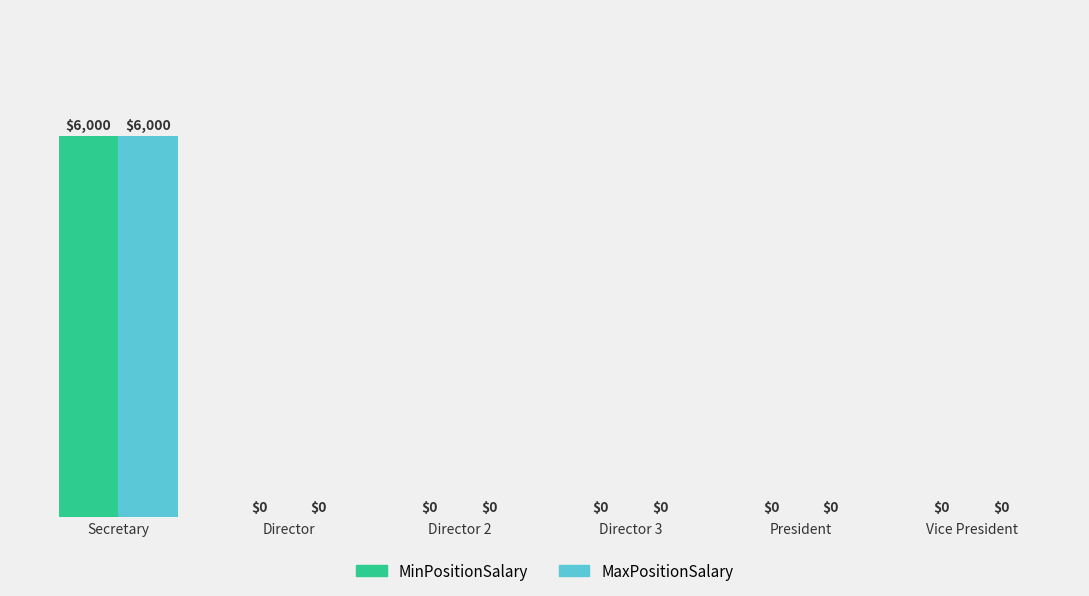

What value does the MaxPositionSalary series have at Secretary, to the nearest 50?

6000